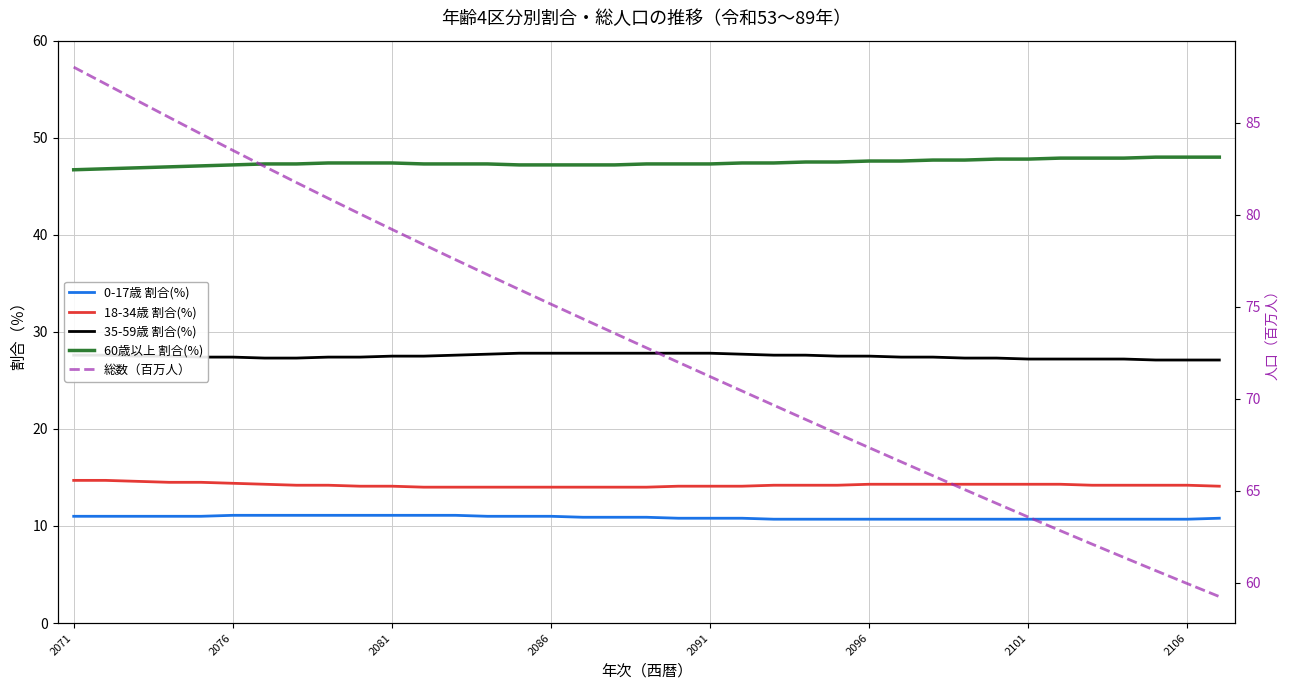

Is it true that 総数（百万人） equals 131.0 at 12?

False